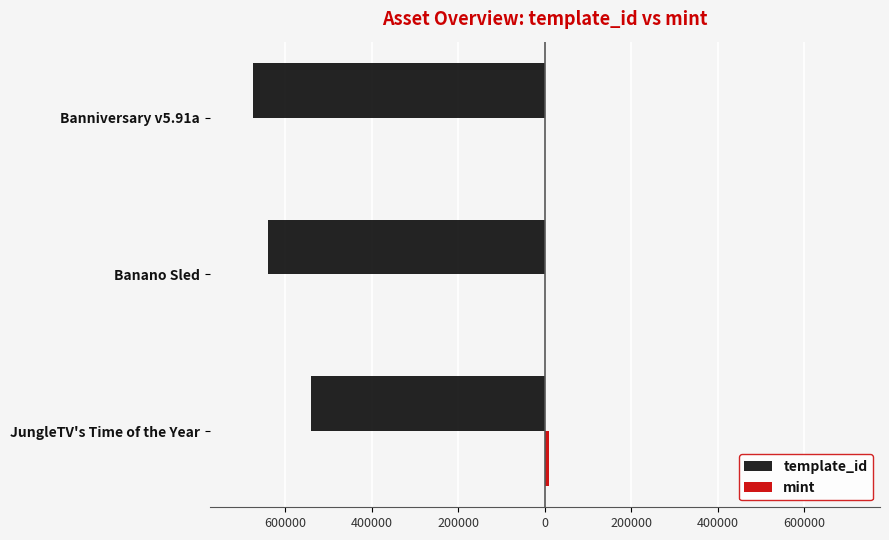

What is the lowest value of the template_id series?

-674151